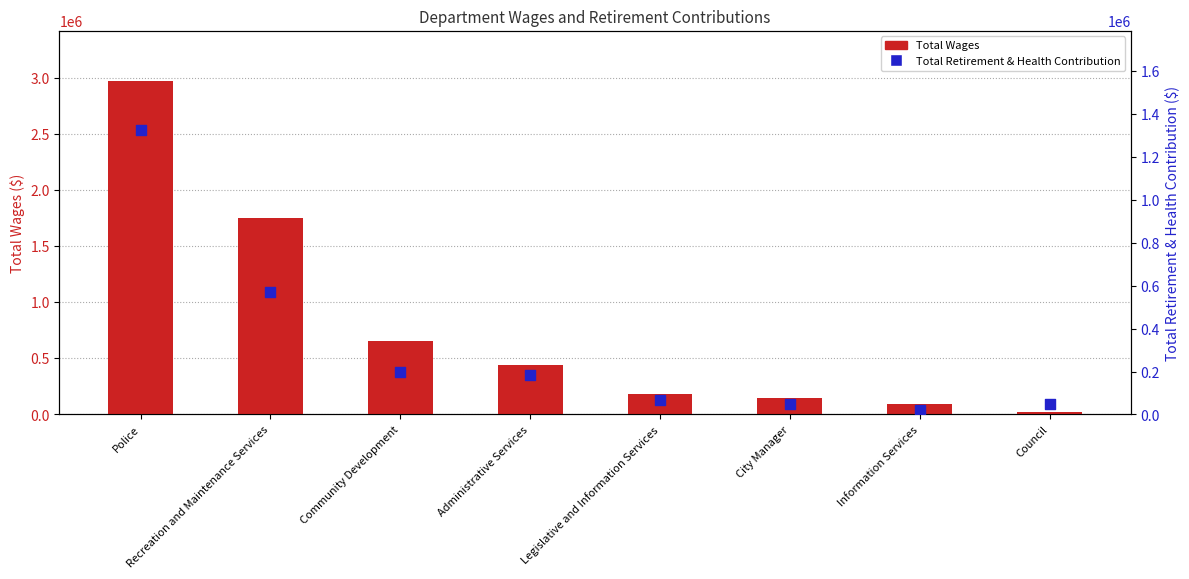

At how many categories does at least one series exceed 1172979?

2